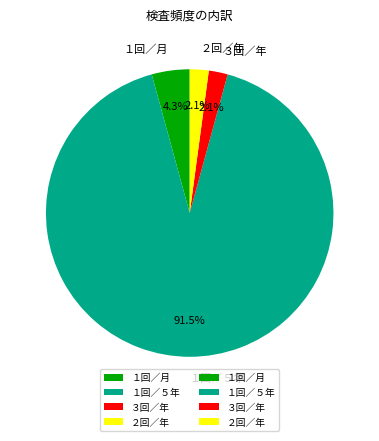

How many slices are in this pie chart?

4